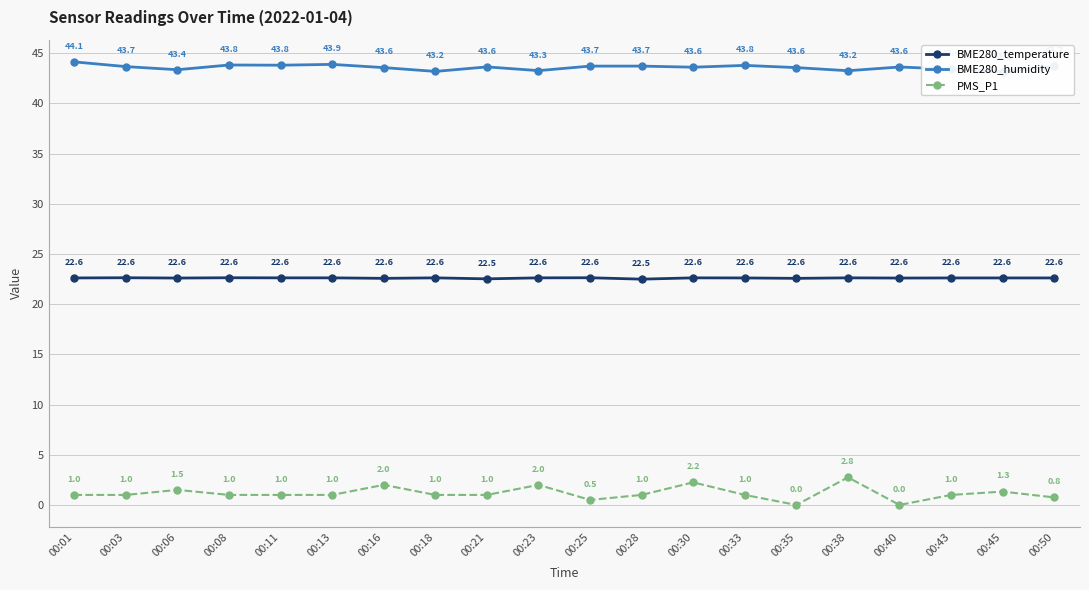

True or false: BME280_temperature and PMS_P1 cross at least once.

False